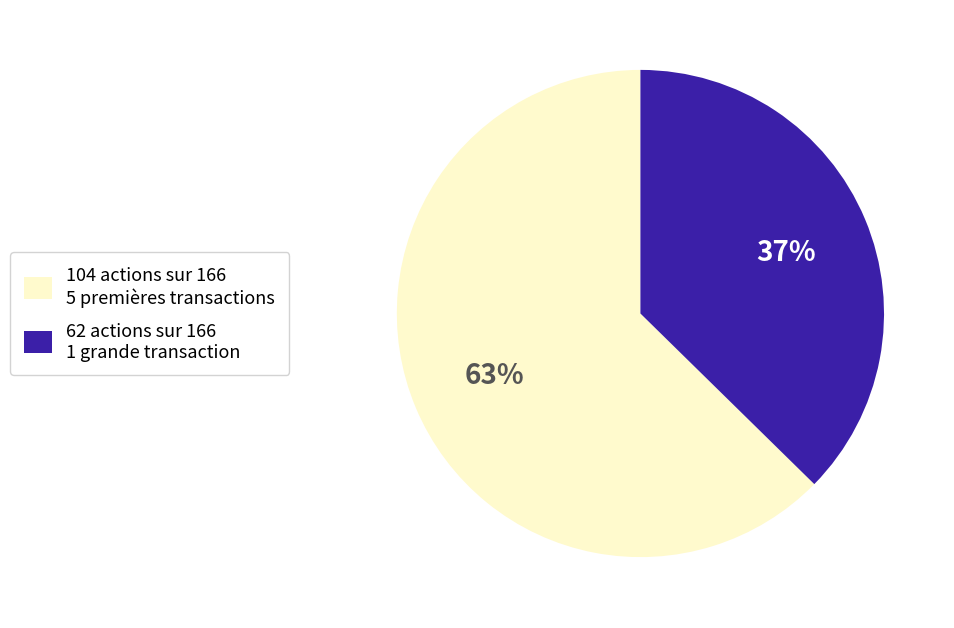

Count the number of slices in the pie.

2